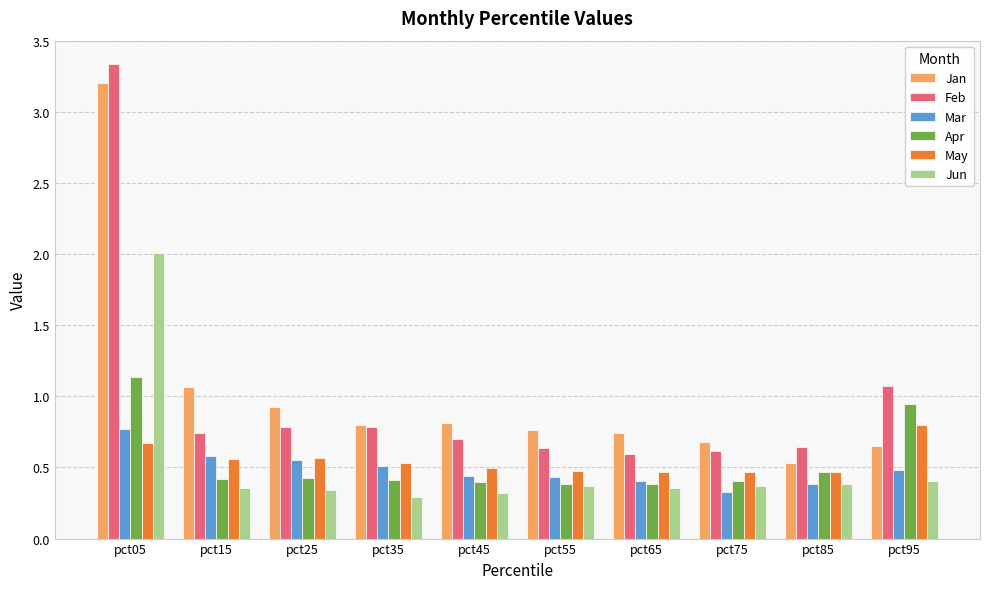

How many distinct data groups are displayed?

6